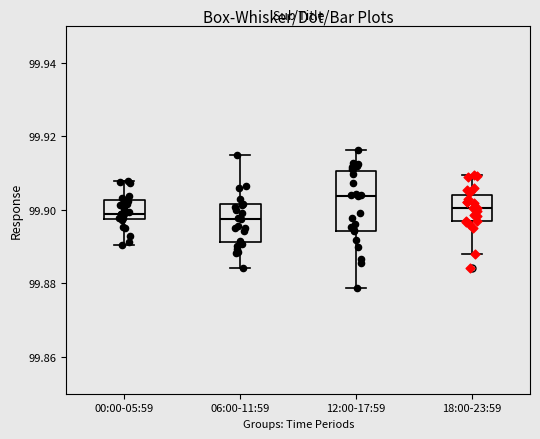

Reading left to right, transcribe this box plot: for each box, give where its median line is, the range the box spans, and where its two whiskers end, as read against the y-axis. The values are not printed on the chart, so give them approximately, as read against the axis.

00:00-05:59: median 99.898 (just above the box's lower edge), box 99.898 to 99.902, whiskers 99.890 to 99.908
06:00-11:59: median 99.898, box 99.892 to 99.902, whiskers 99.884 to 99.914
12:00-17:59: median 99.904, box 99.894 to 99.910, whiskers 99.878 to 99.916
18:00-23:59: median 99.900, box 99.896 to 99.904, whiskers 99.888 to 99.910